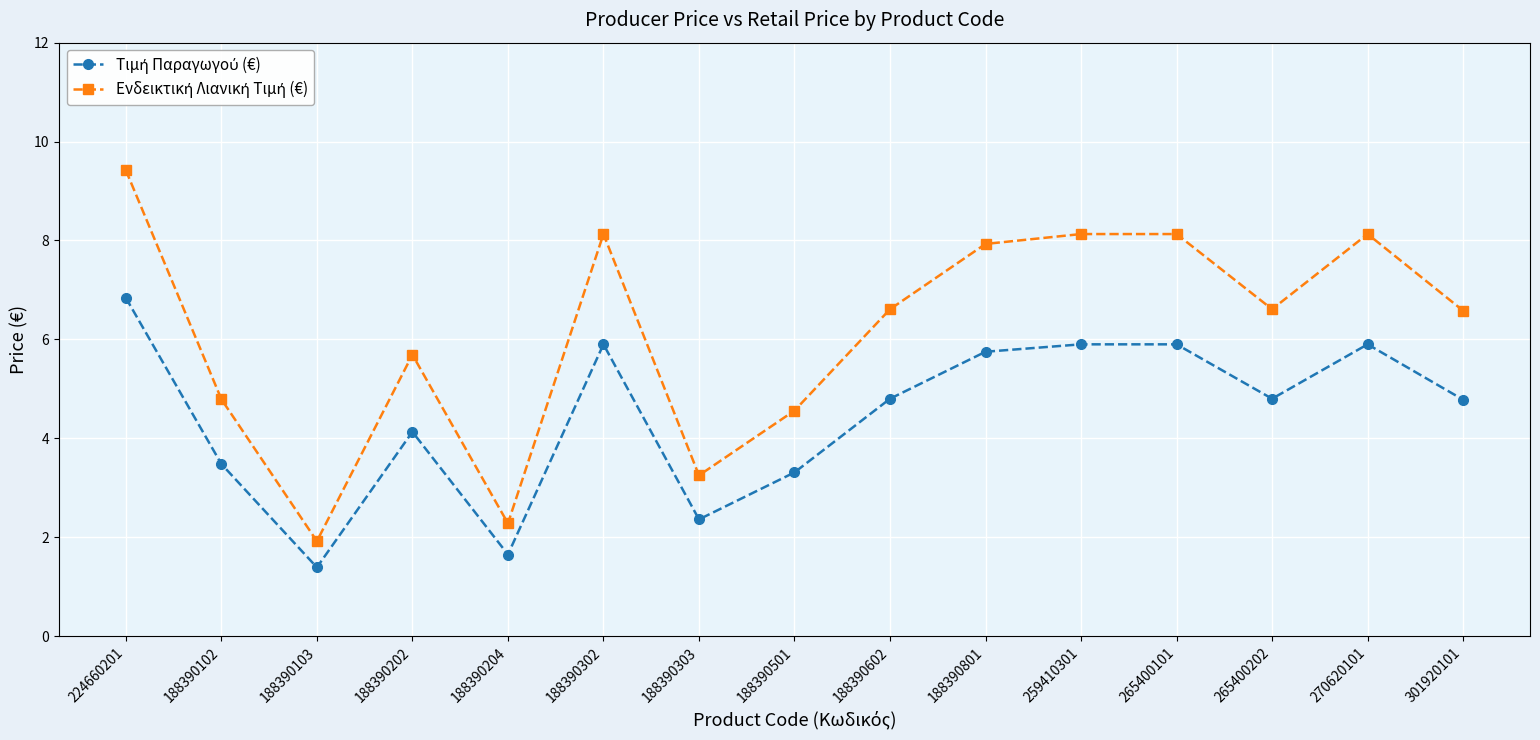

What is the greatest value displayed?

9.4